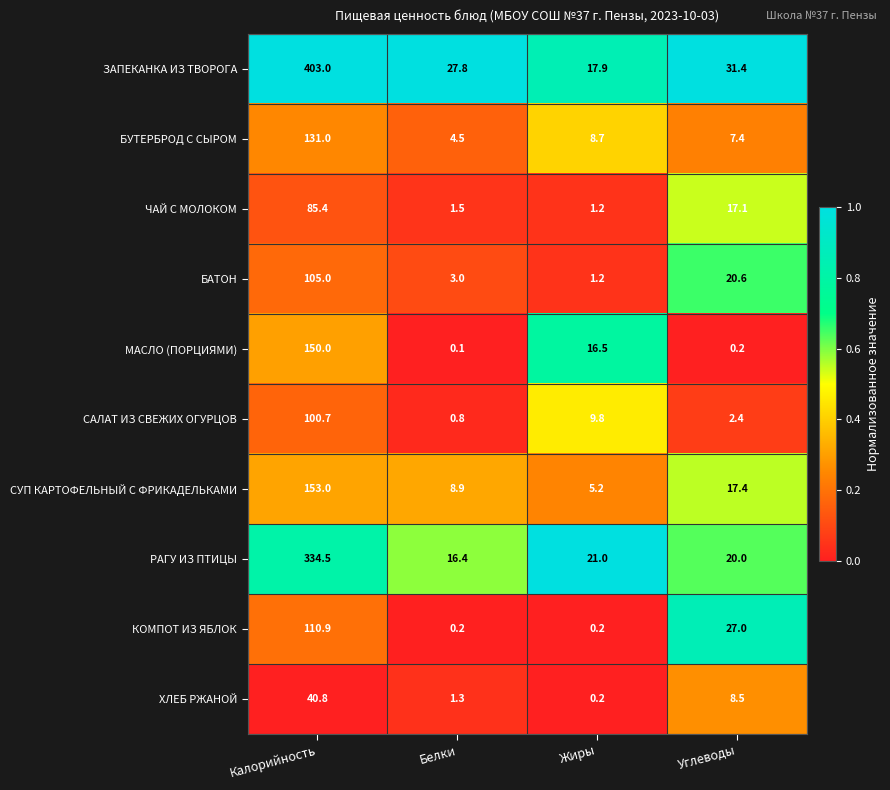

Is the value of ХЛЕБ РЖАНОЙ at Белки greater than the value of БУТЕРБРОД С СЫРОМ at Жиры?

No